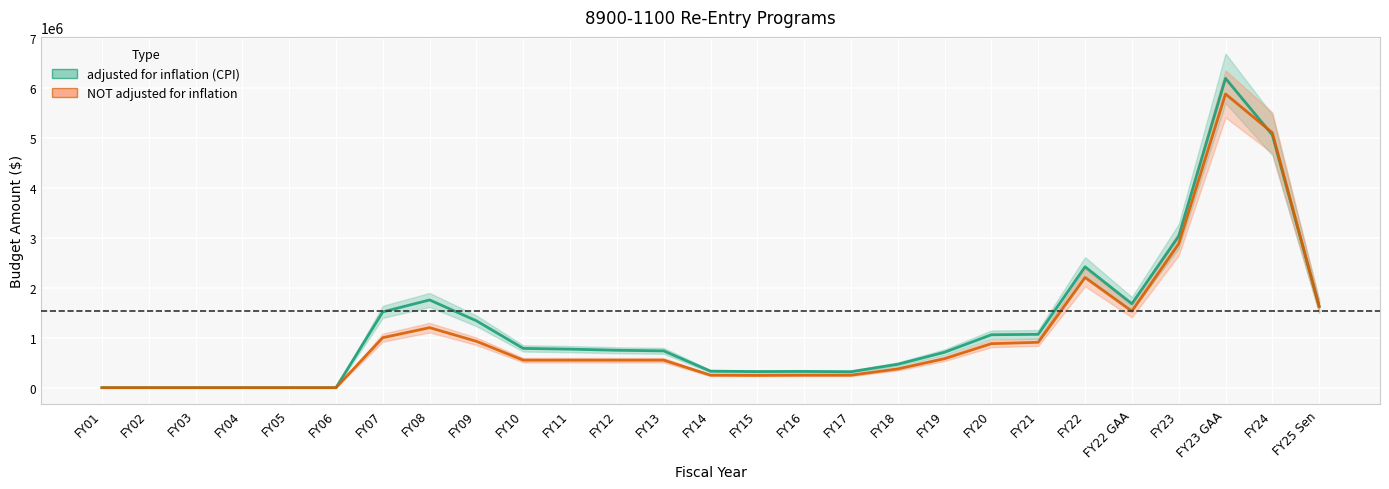

Which category has the highest value in the NOT adjusted for inflation series?

FY23 GAA